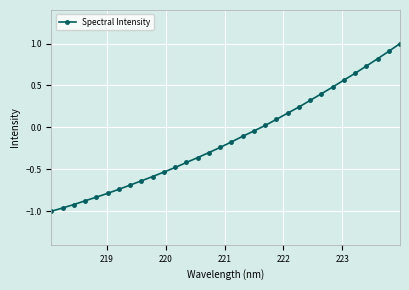

What is the sum of all values?

-4.3